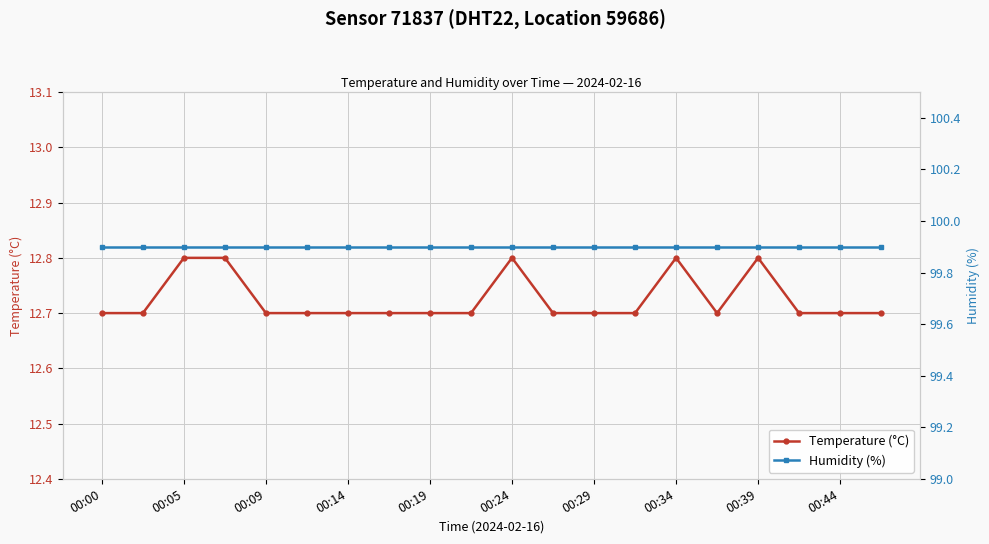

True or false: Humidity (%) and Temperature (°C) cross at least once.

False